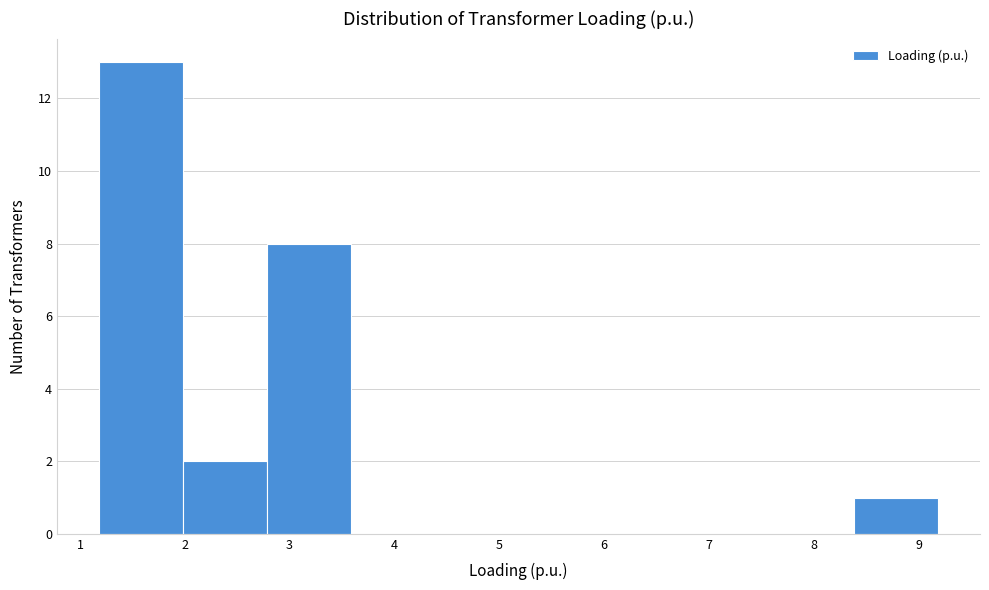

Reading left to right, list every bar in this chart as the range it spans on the x-axis followed by its height. Neither the bar edges nor the heights are printed on the chart, so give them approximately, as read against the axes.

1.2 to 2.0: 13
2.0 to 2.8: 2
2.8 to 3.6: 8
3.6 to 4.4: 0
4.4 to 5.2: 0
5.2 to 6.0: 0
6.0 to 6.8: 0
6.8 to 7.6: 0
7.6 to 8.4: 0
8.4 to 9.2: 1